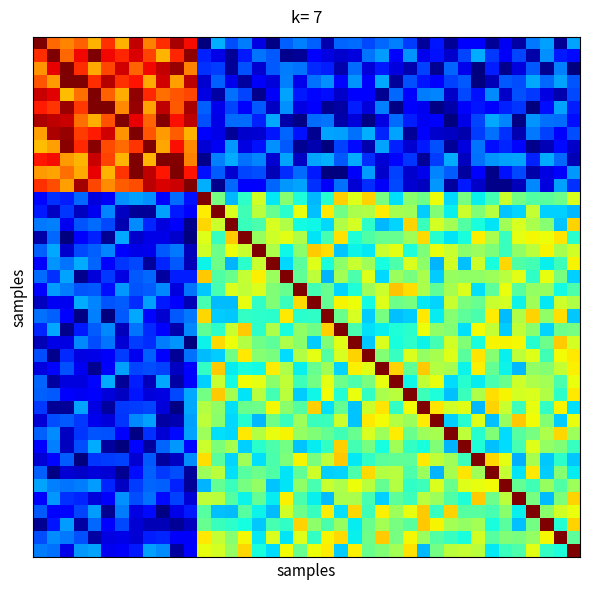

At which category does the chart reach its minimum across all series?

2